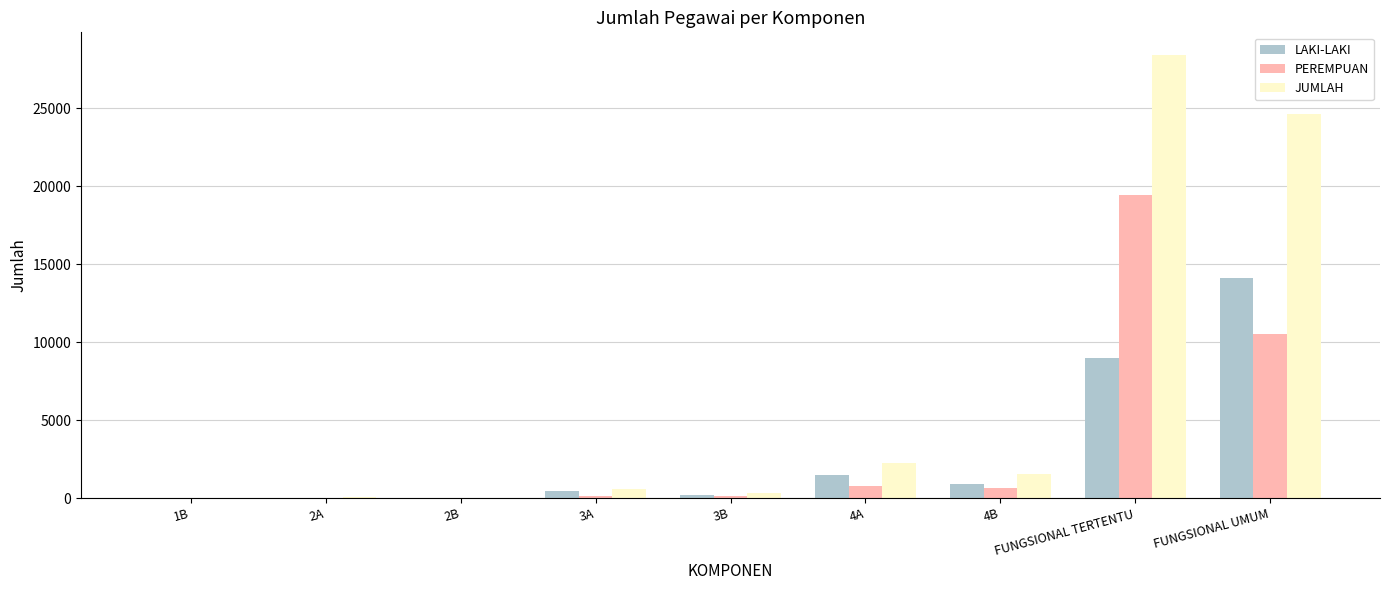

What are all the series names shown in the legend?

LAKI-LAKI, PEREMPUAN, JUMLAH